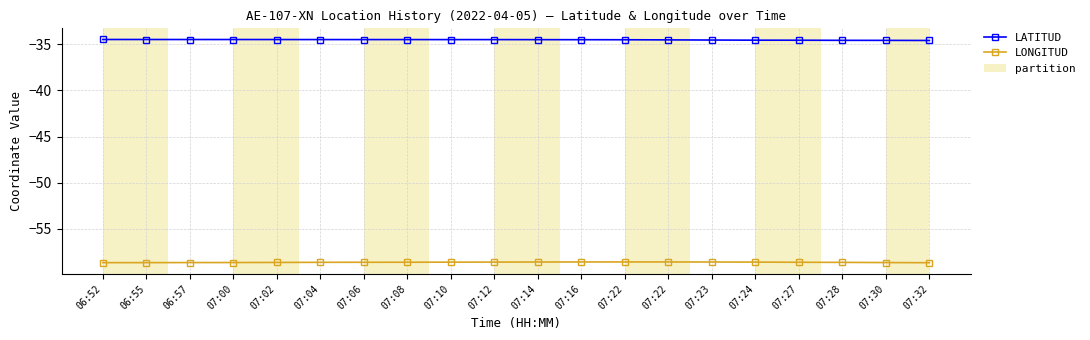

How many lines are shown in the chart?

2